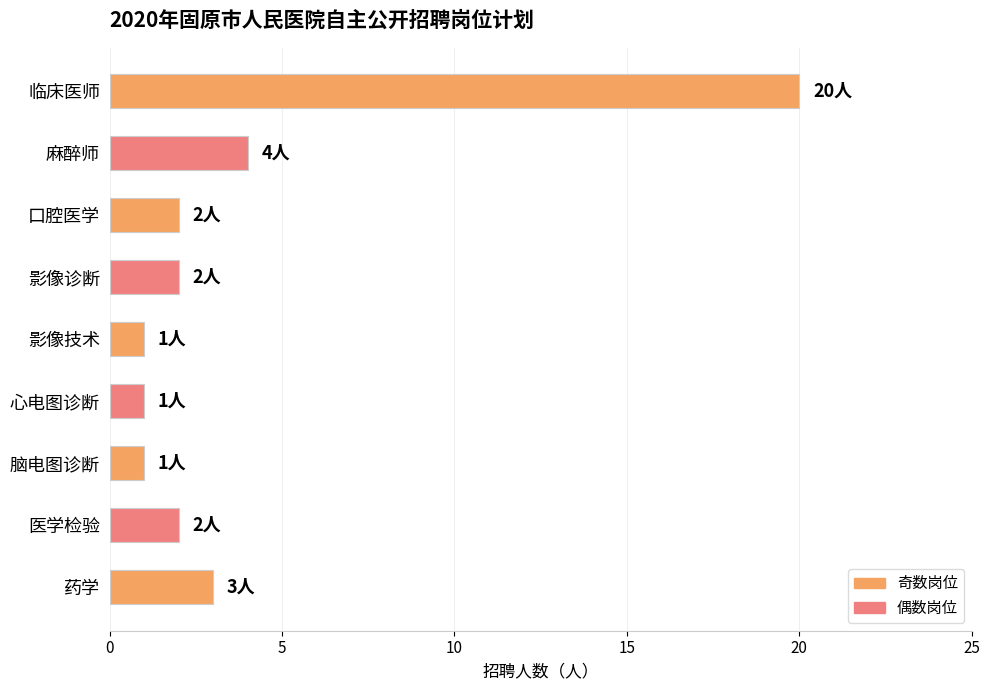

Reading top to bottom, transcribe all the data shown in this chart.

20	4	2	2	1	1	1	2	3